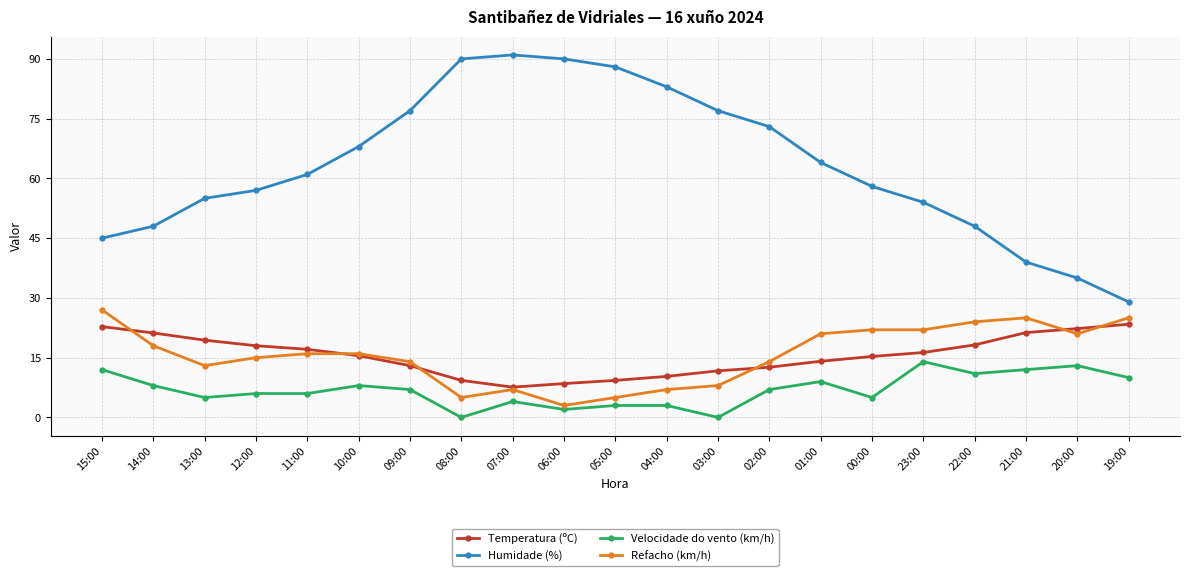

Which category has the highest value across all series?

07:00